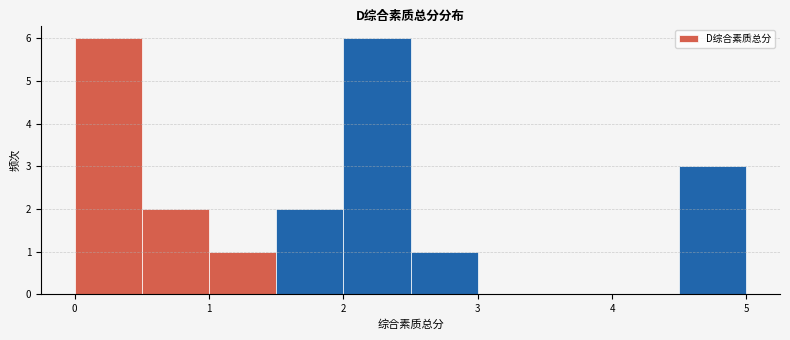

Reading left to right, transcribe this chart: for each bar, give the range it covers on the x-axis and its height. The values are not printed on the chart, so give them approximately, as read against the axis.

0.0 to 0.5: 6
0.5 to 1.0: 2
1.0 to 1.5: 1
1.5 to 2.0: 2
2.0 to 2.5: 6
2.5 to 3.0: 1
3.0 to 3.5: 0
3.5 to 4.0: 0
4.0 to 4.5: 0
4.5 to 5.0: 3